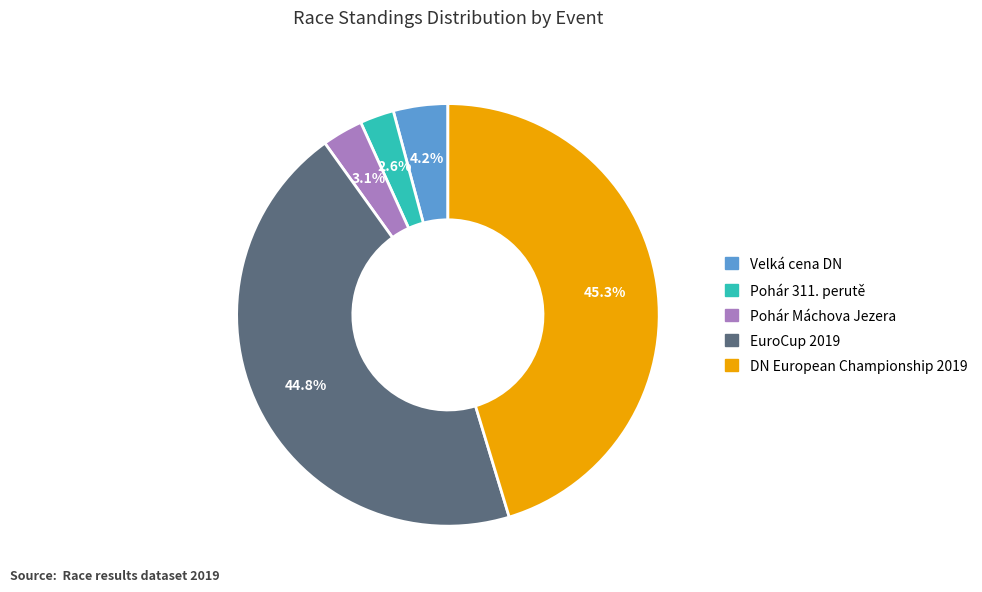

Combined, do Pohár Máchova Jezera and EuroCup 2019 account for over 50%?

No